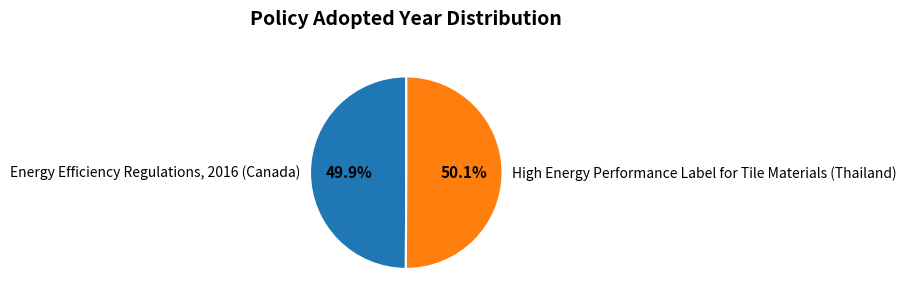

To the nearest percent, what is the average slice percentage?

50%